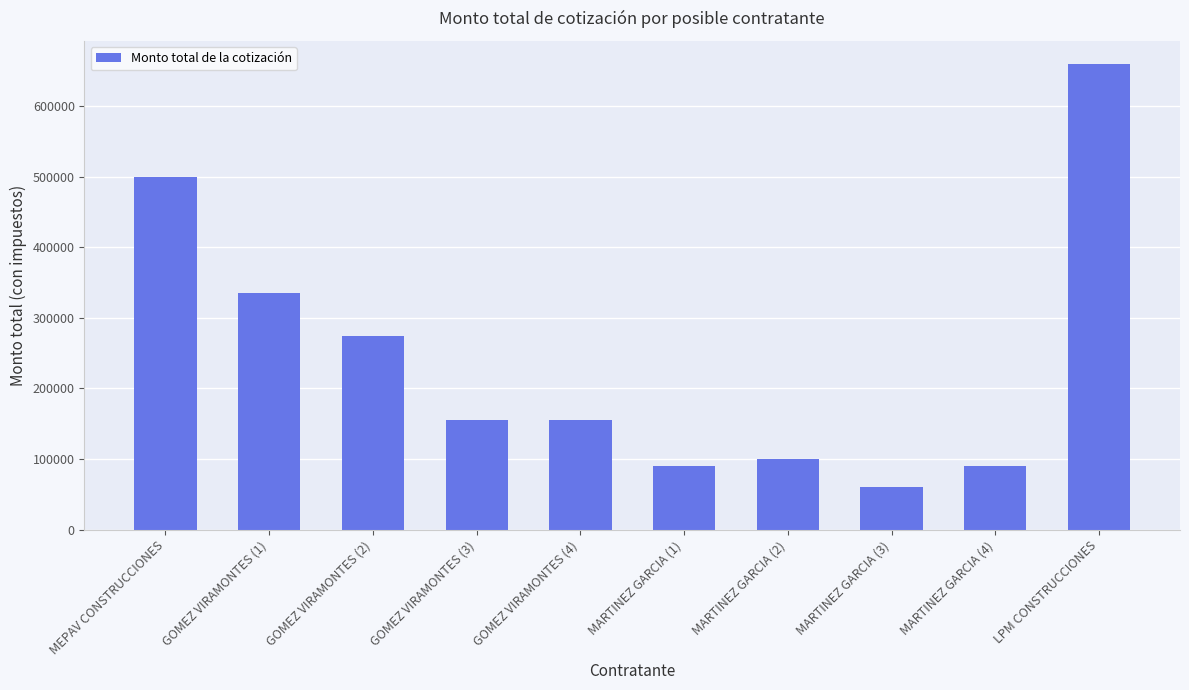

What is the label of the 10th bar from the left?

LPM CONSTRUCCIONES